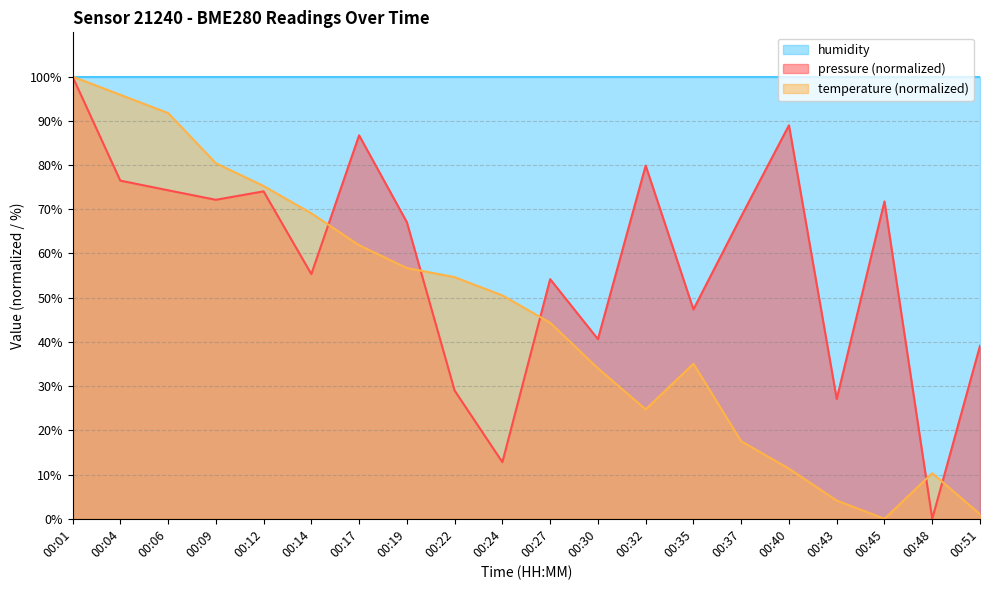

At how many categories does at least one series exceed 2?

20